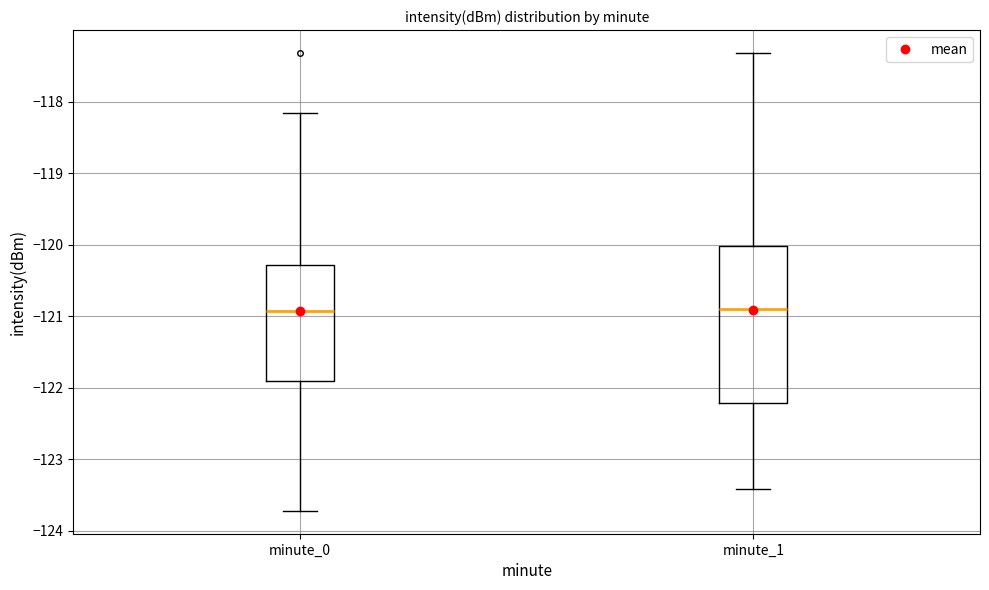

Comparing the boxes themselves (not the whiskers), which one is the tallest?

minute_1